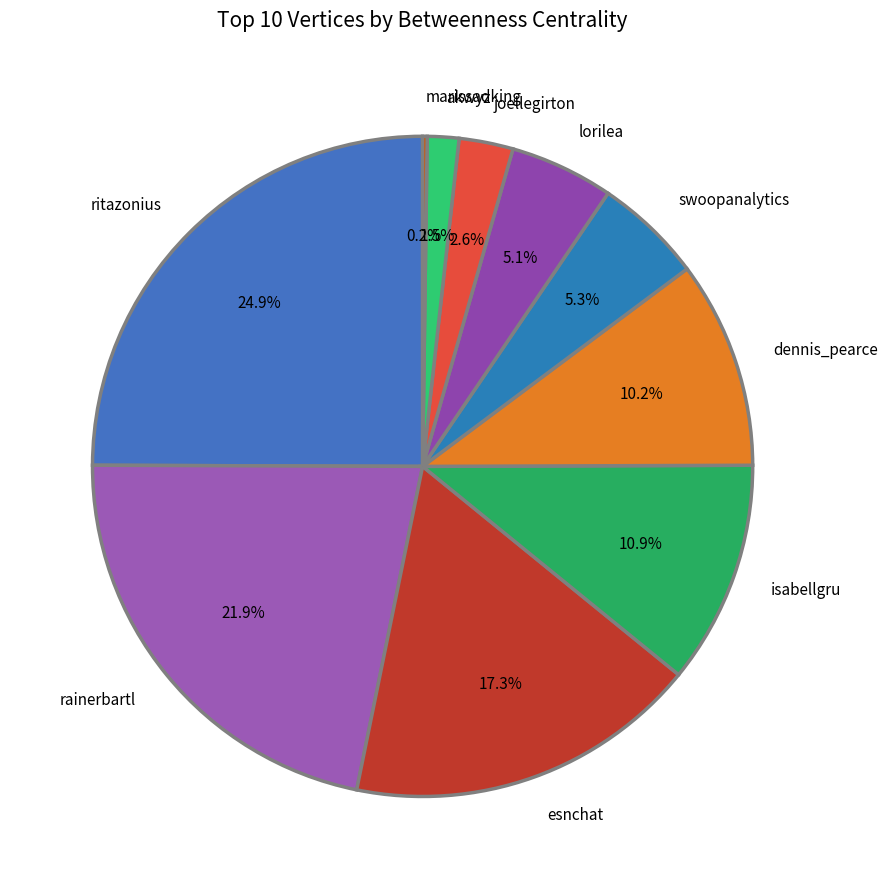

Does any single category account for the majority?

No